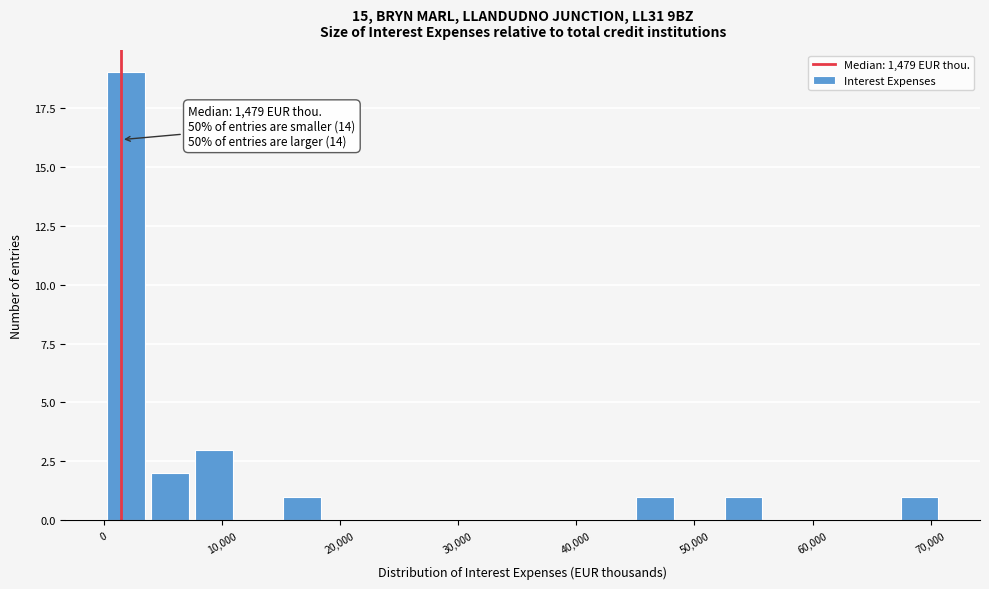

Around what value on the x-axis is the tallest bar? Give the approximate position of its centre, as read against the axis.

2000